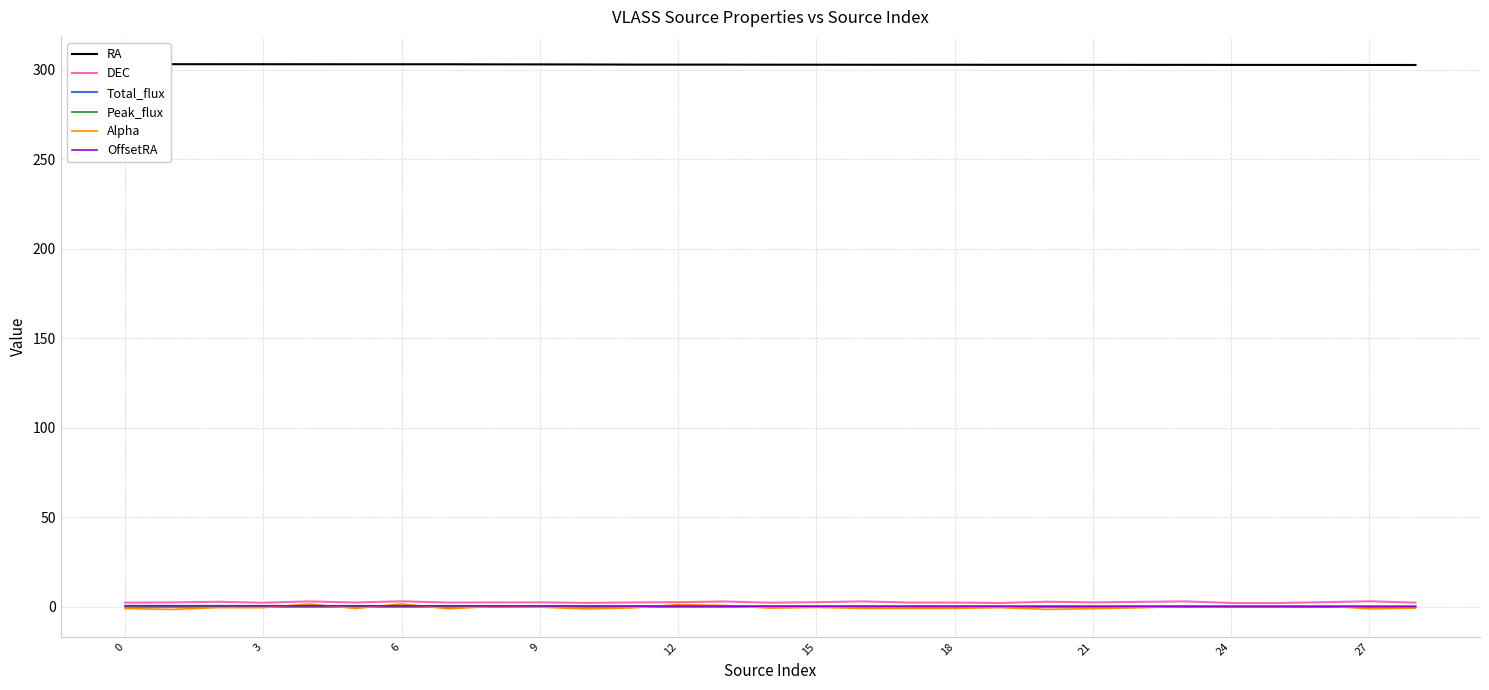

What is the sum of the DEC values at 18 and 26?

5.4